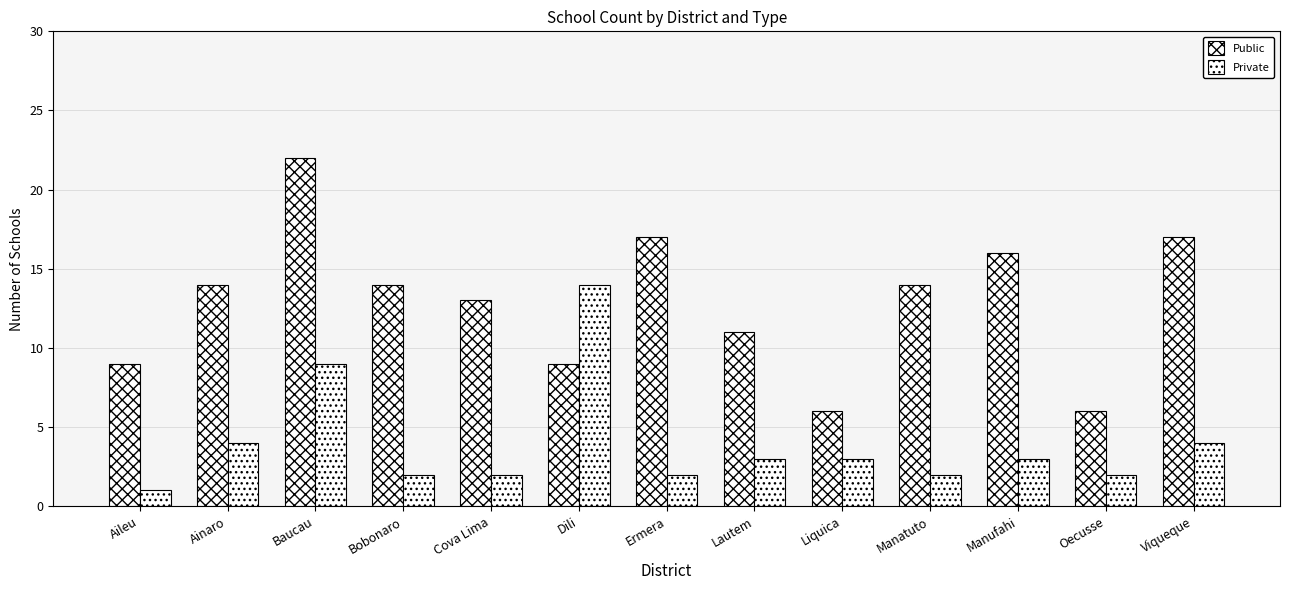

How many groups of bars are there?

13